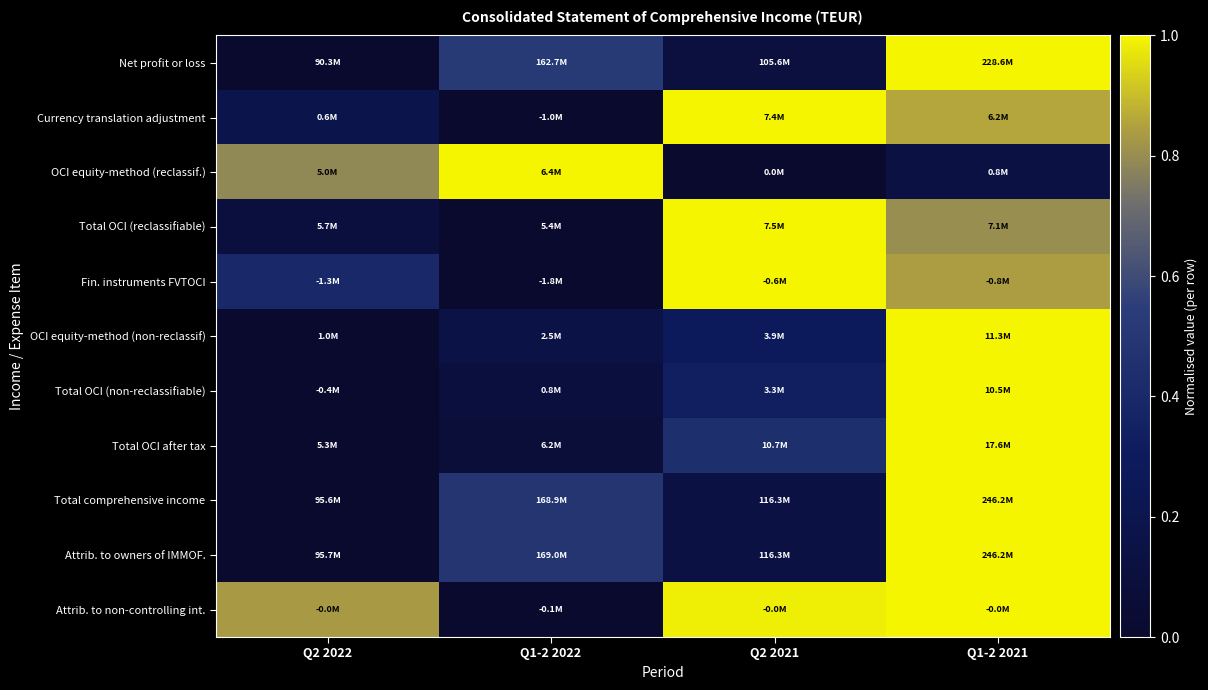

Reading right to left, extract all data points from this chart.

Net profit or loss: Q1-2 2021=1.0	Q2 2021=0.1	Q1-2 2022=0.5	Q2 2022=0.0
Currency translation adjustment: Q1-2 2021=0.9	Q2 2021=1.0	Q1-2 2022=0.0	Q2 2022=0.2
OCI equity-method (reclassif.): Q1-2 2021=0.1	Q2 2021=0.0	Q1-2 2022=1.0	Q2 2022=0.8
Total OCI (reclassifiable): Q1-2 2021=0.8	Q2 2021=1.0	Q1-2 2022=0.0	Q2 2022=0.1
Fin. instruments FVTOCI: Q1-2 2021=0.8	Q2 2021=1.0	Q1-2 2022=0.0	Q2 2022=0.4
OCI equity-method (non-reclassif): Q1-2 2021=1.0	Q2 2021=0.3	Q1-2 2022=0.2	Q2 2022=0.0
Total OCI (non-reclassifiable): Q1-2 2021=1.0	Q2 2021=0.3	Q1-2 2022=0.1	Q2 2022=0.0
Total OCI after tax: Q1-2 2021=1.0	Q2 2021=0.4	Q1-2 2022=0.1	Q2 2022=0.0
Total comprehensive income: Q1-2 2021=1.0	Q2 2021=0.1	Q1-2 2022=0.5	Q2 2022=0.0
Attrib. to owners of IMMOF.: Q1-2 2021=1.0	Q2 2021=0.1	Q1-2 2022=0.5	Q2 2022=0.0
Attrib. to non-controlling int.: Q1-2 2021=1.0	Q2 2021=1.0	Q1-2 2022=0.0	Q2 2022=0.8